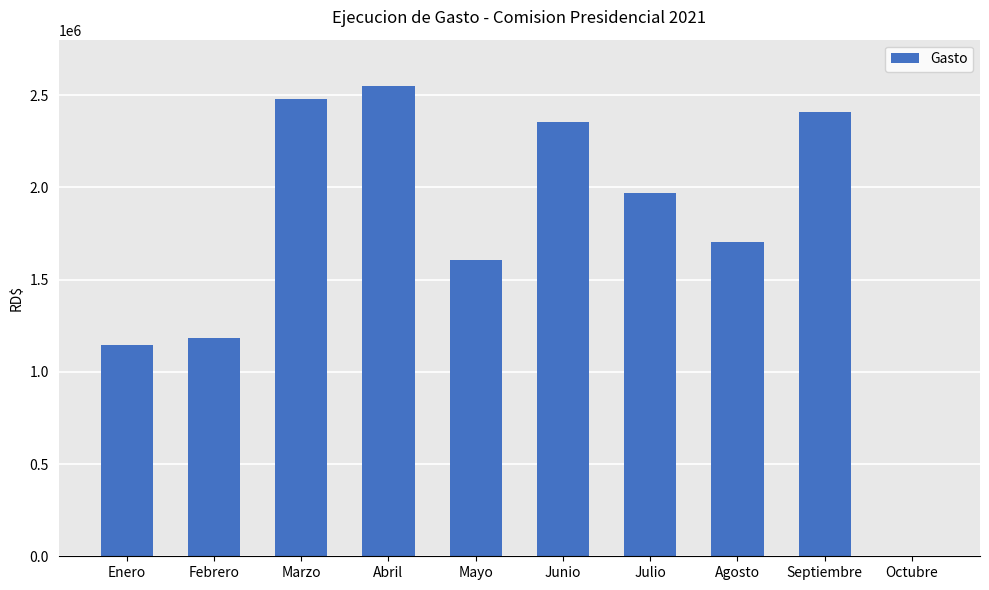

What is the maximum value shown in the chart?

2547794.6